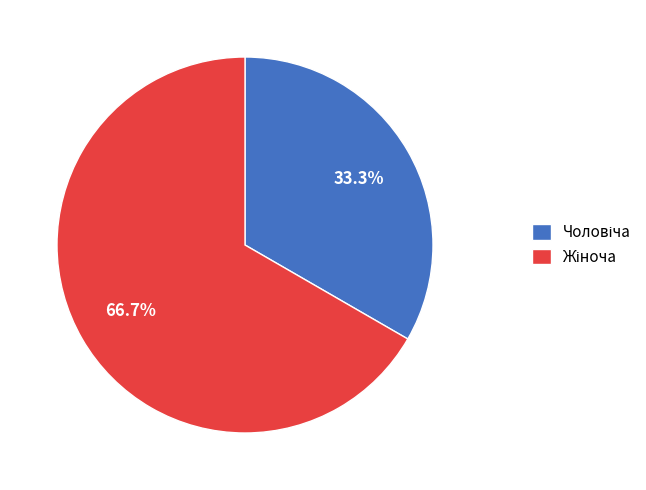

Is there any slice that represents more than half of the pie?

Yes